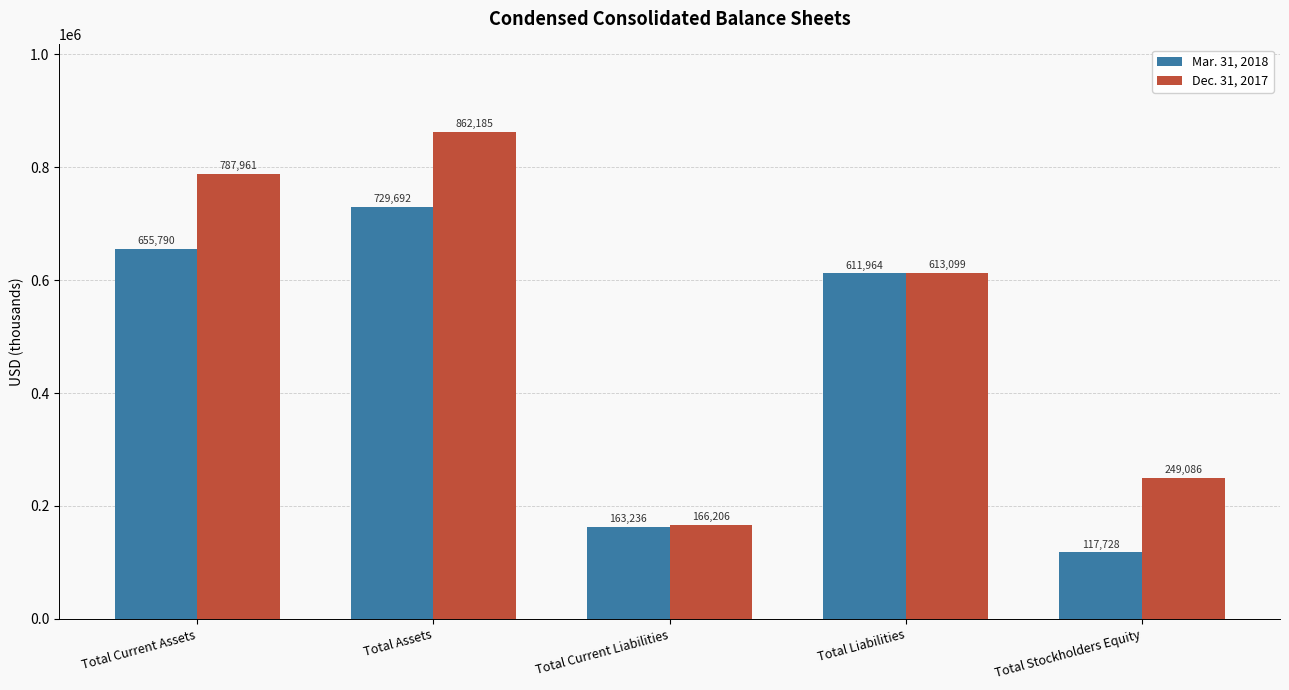

What is the greatest value displayed?

862185